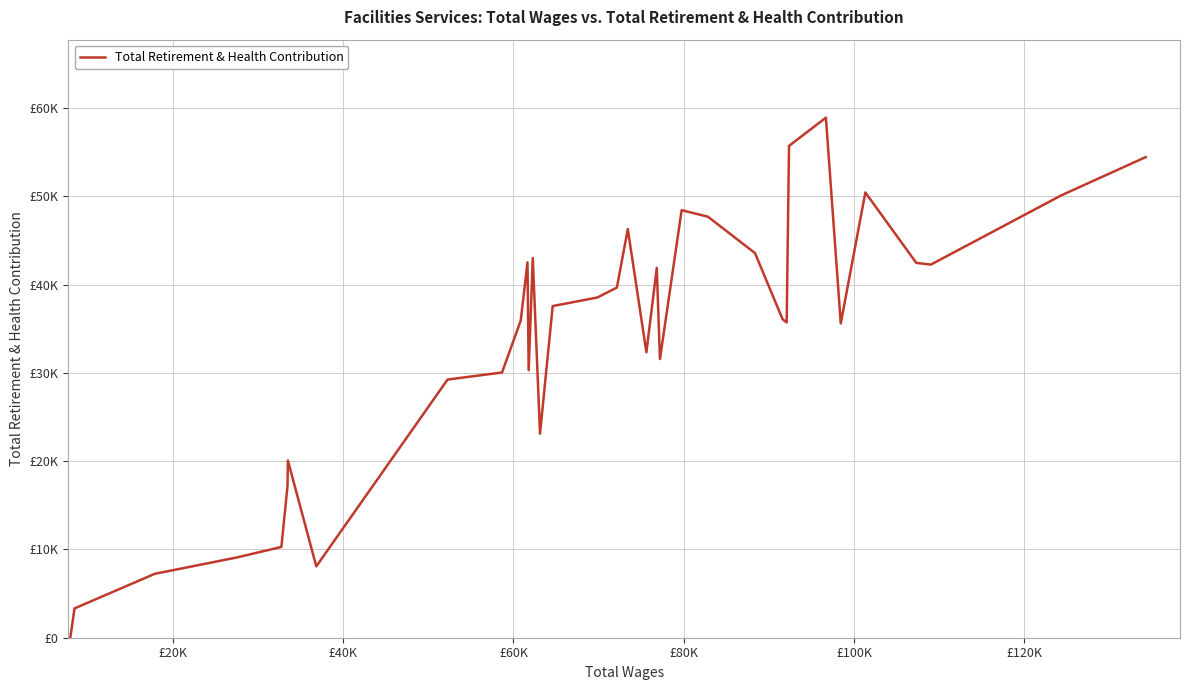

Does the chart display data point markers on the line(s)?

No